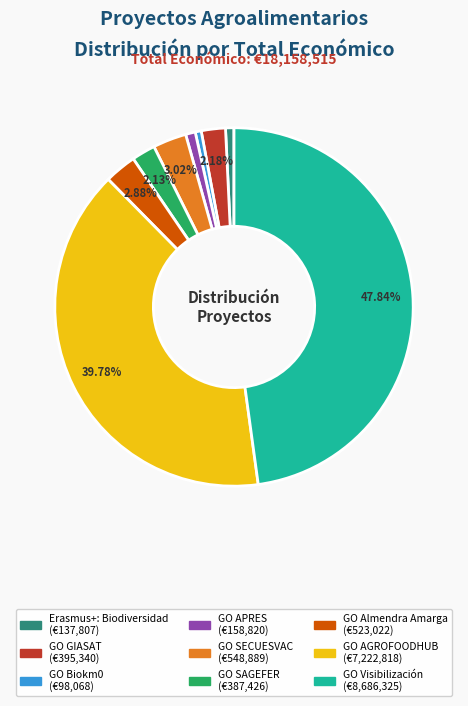

To the nearest percent, what portion does GO APRES represent?

1%